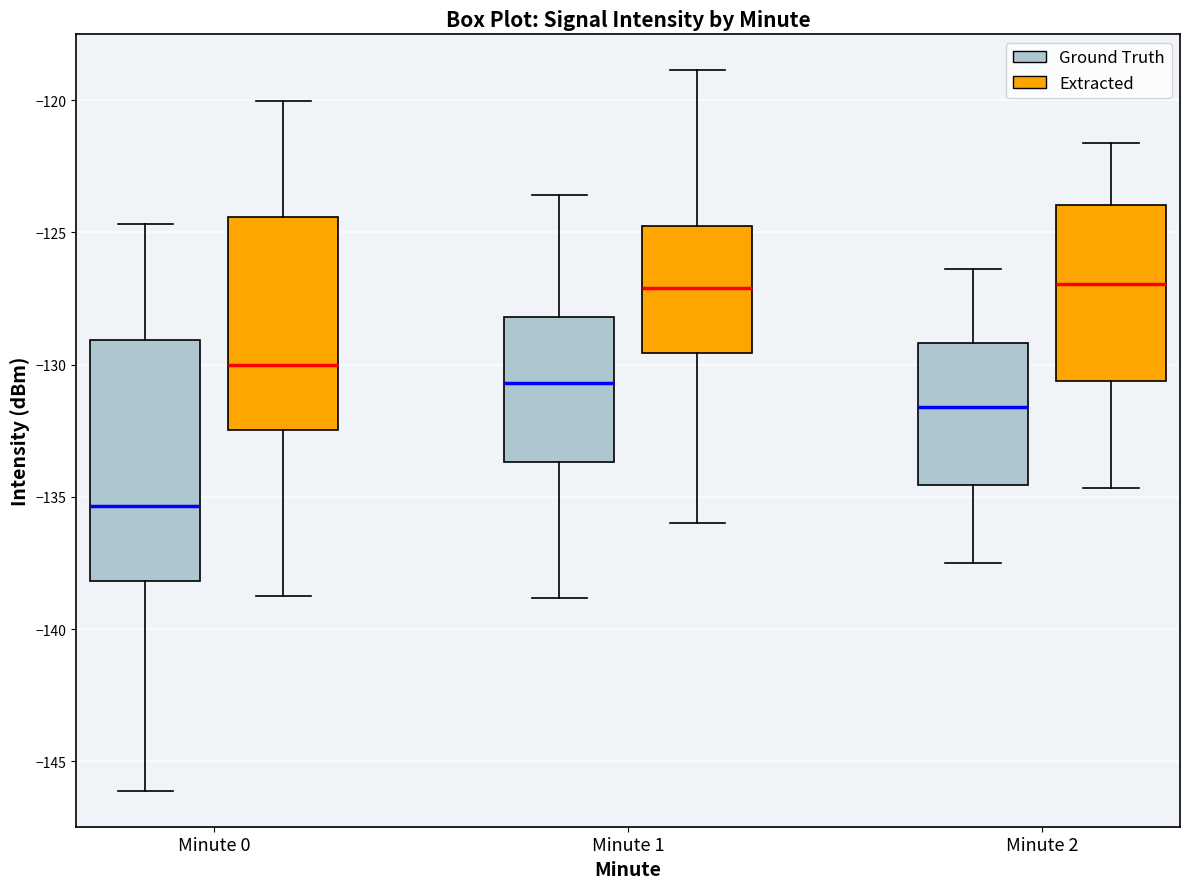

Where is the lower edge of the box for Minute 1 (Ground Truth) on the y-axis? The values are not printed on the chart, so give them approximately, as read against the axis.

-133.5